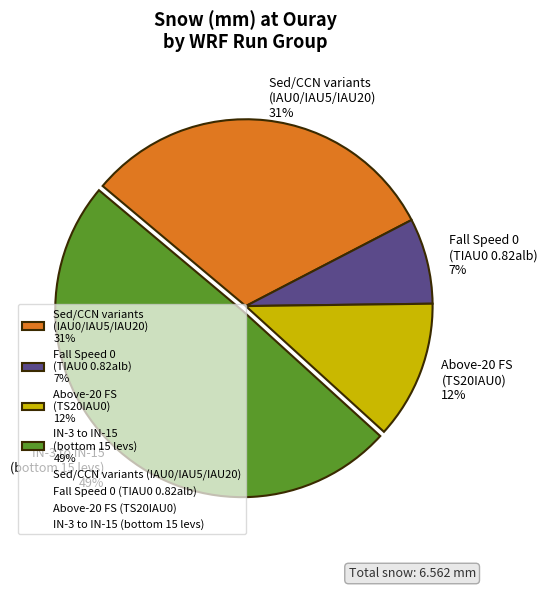

Which category has the smallest portion of the pie?

Fall Speed 0 (TIAU0 0.82alb) 7%